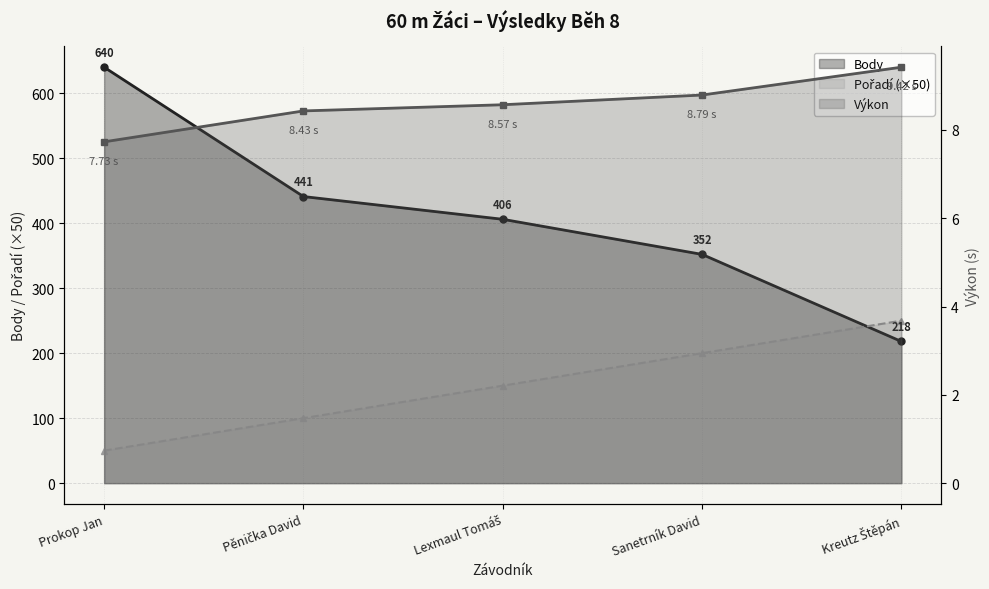

The Výkon series shows 5.4 at Pěnička David. True or false?

False